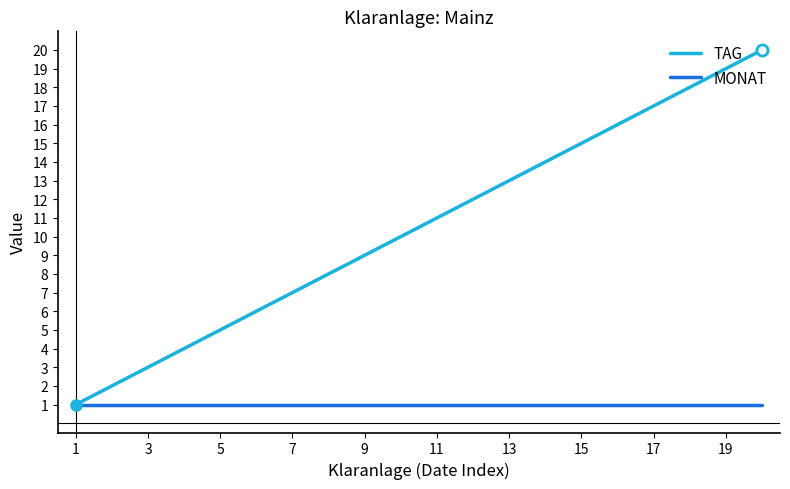

Which series has the largest total across all categories?

TAG